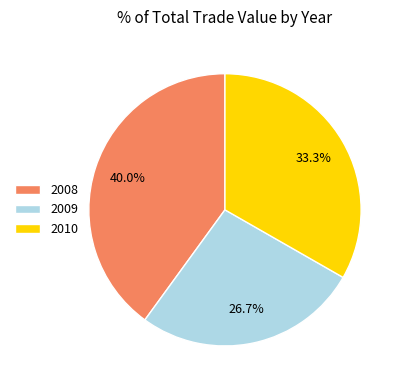

To the nearest percent, what is the average slice percentage?

33%